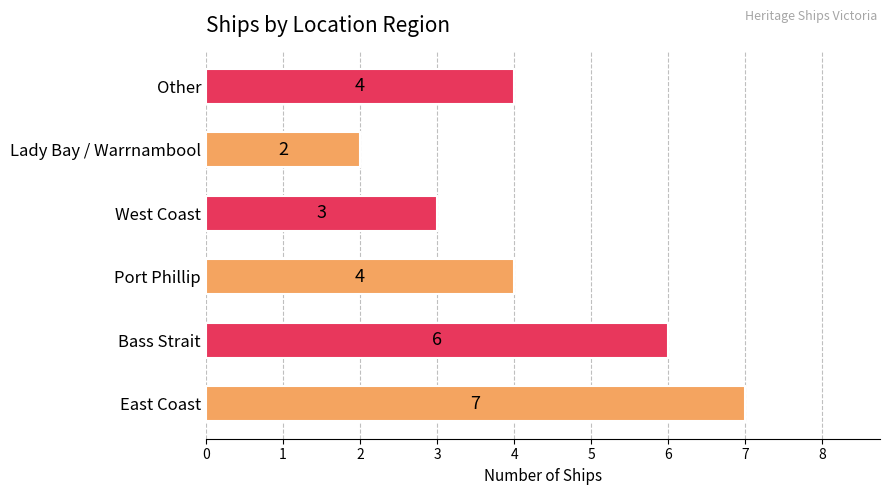

Count the values in the range 3 to 6.

4